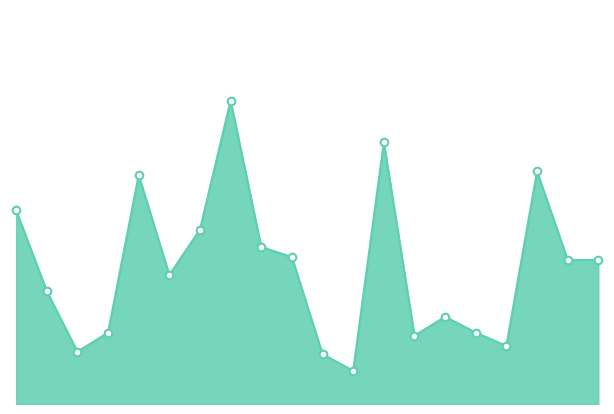

How many lines are shown in the chart?

1